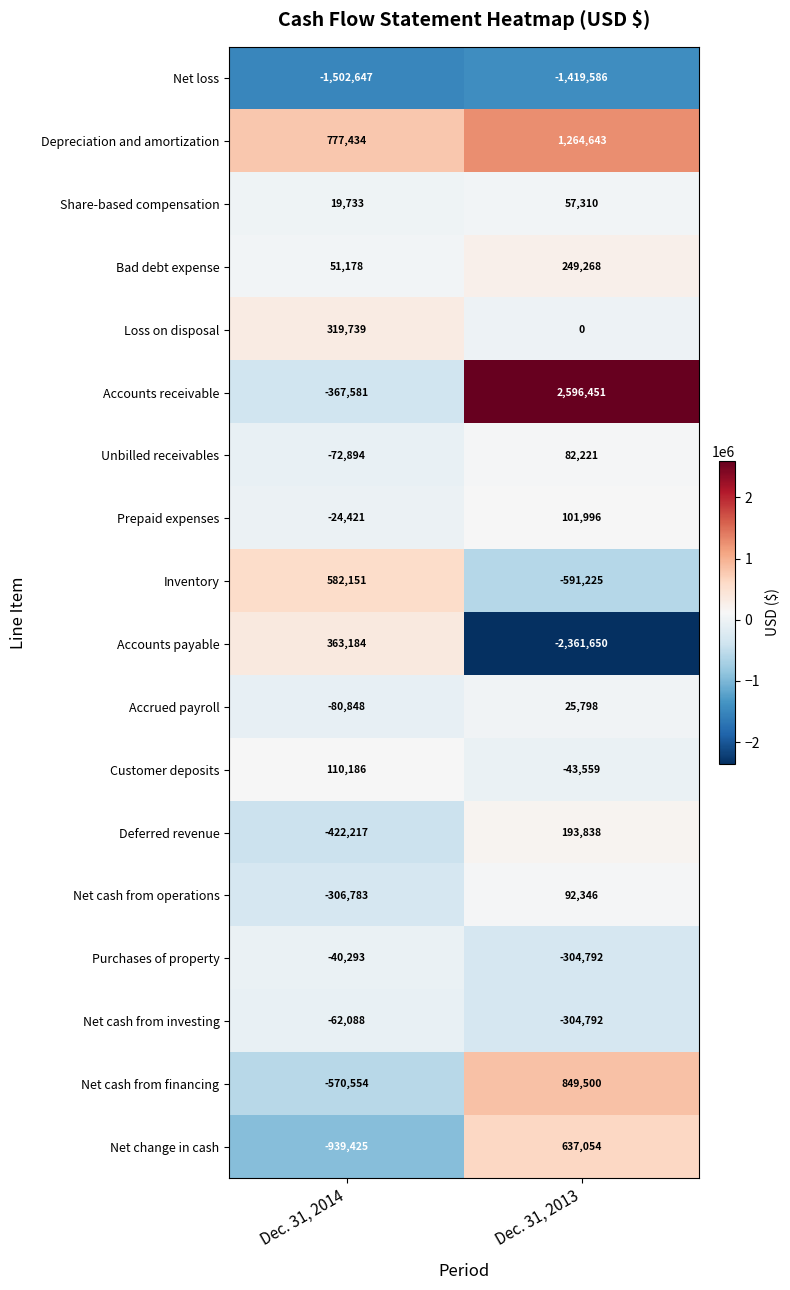

What is the difference between the highest and lowest values at Dec. 31, 2013?

4958101